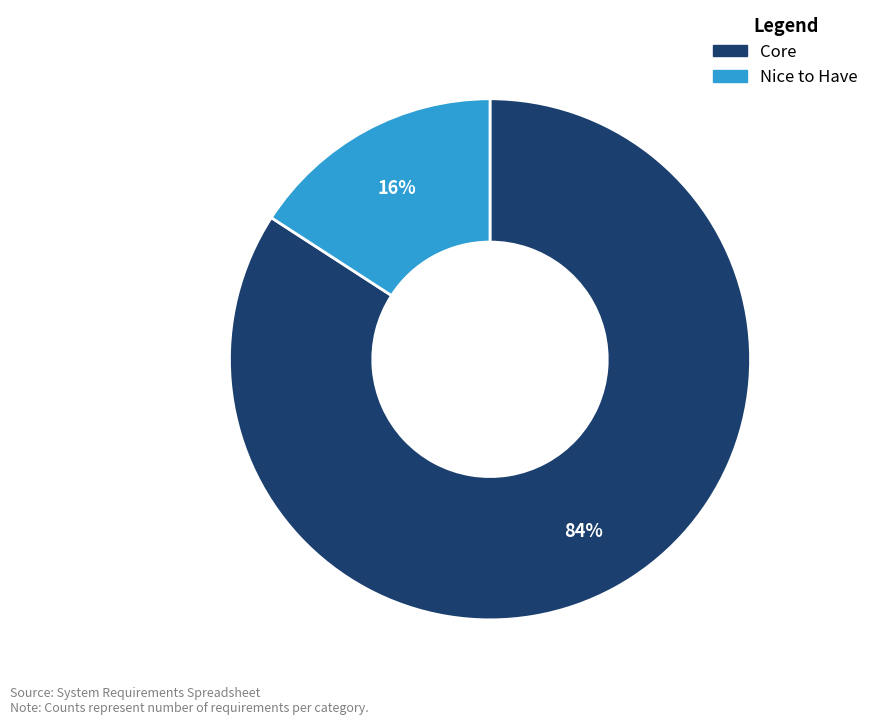

Between Nice to Have and Core, which is larger?

Core